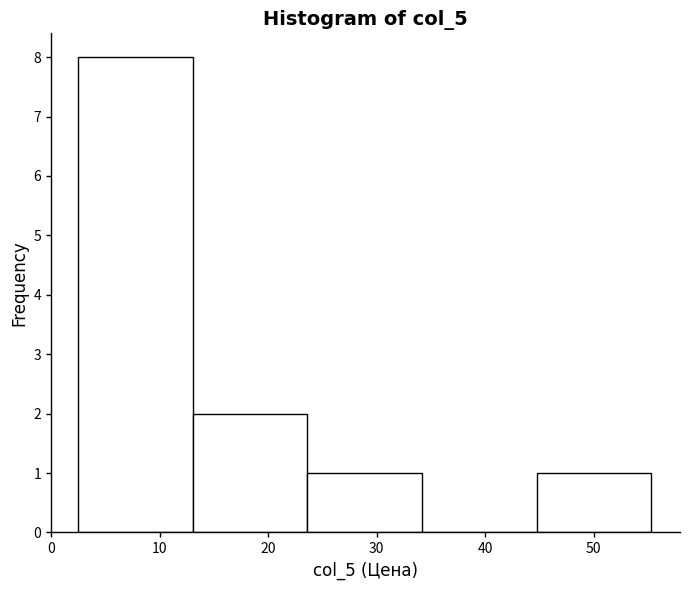

Reading left to right, transcribe this chart: for each bar, give the range it covers on the x-axis and its height. Neither the bar edges nor the heights are printed on the chart, so give them approximately, as read against the axes.

3 to 13: 8
13 to 24: 2
24 to 34: 1
34 to 45: 0
45 to 55: 1